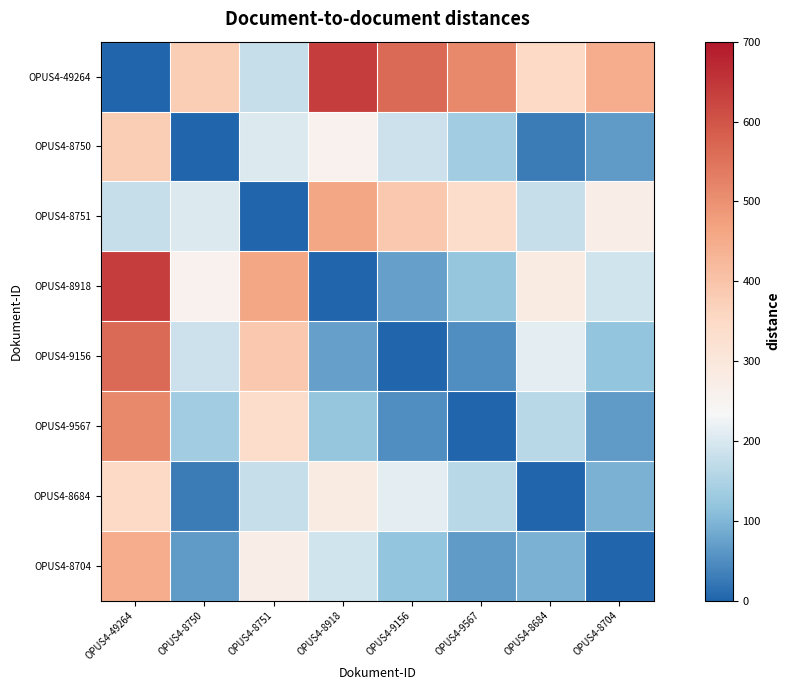

Between OPUS4-8684 and OPUS4-8918, which is larger?

OPUS4-8918